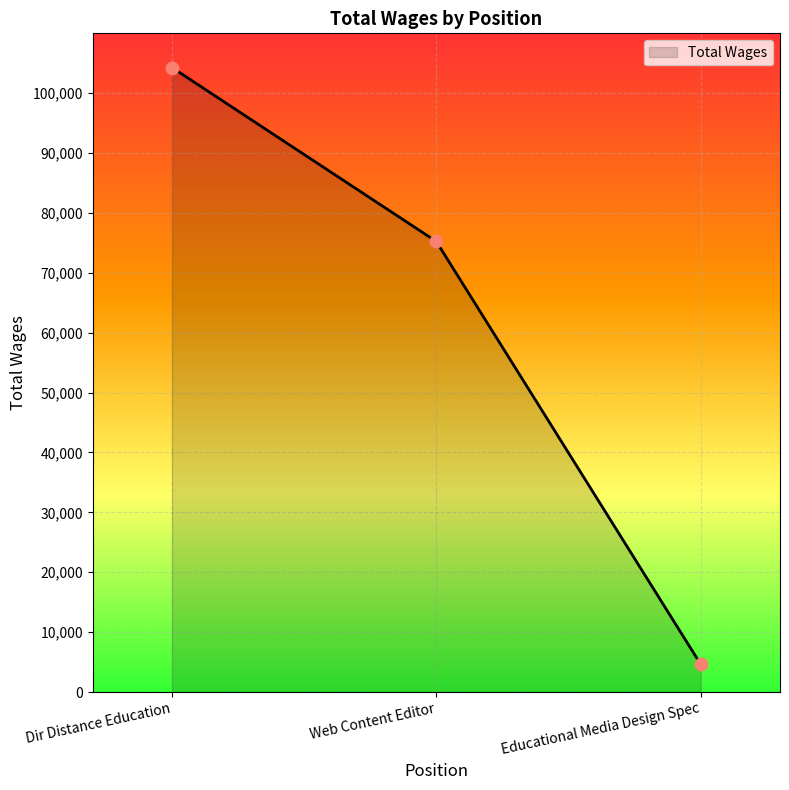

What is the change in value from Web Content Editor to Educational Media Design Spec?

-70604